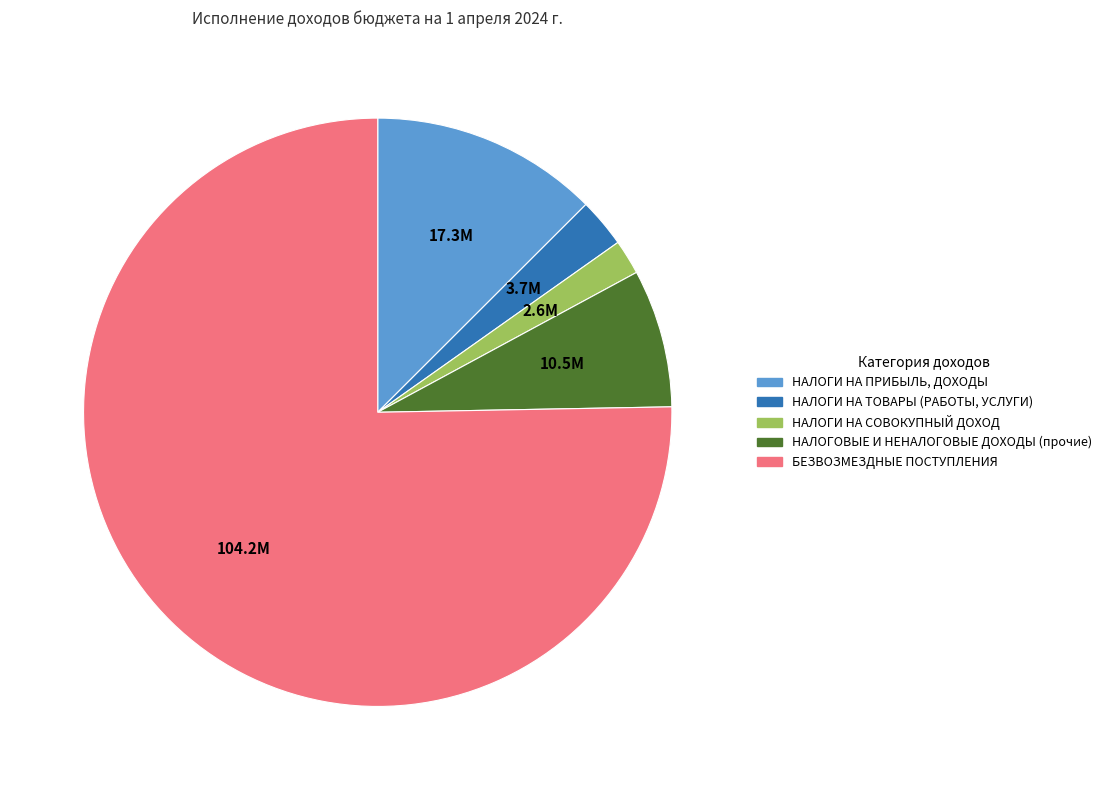

Is the sum of НАЛОГИ НА ПРИБЫЛЬ, ДОХОДЫ and НАЛОГИ НА ТОВАРЫ (РАБОТЫ, УСЛУГИ) greater than half?

No